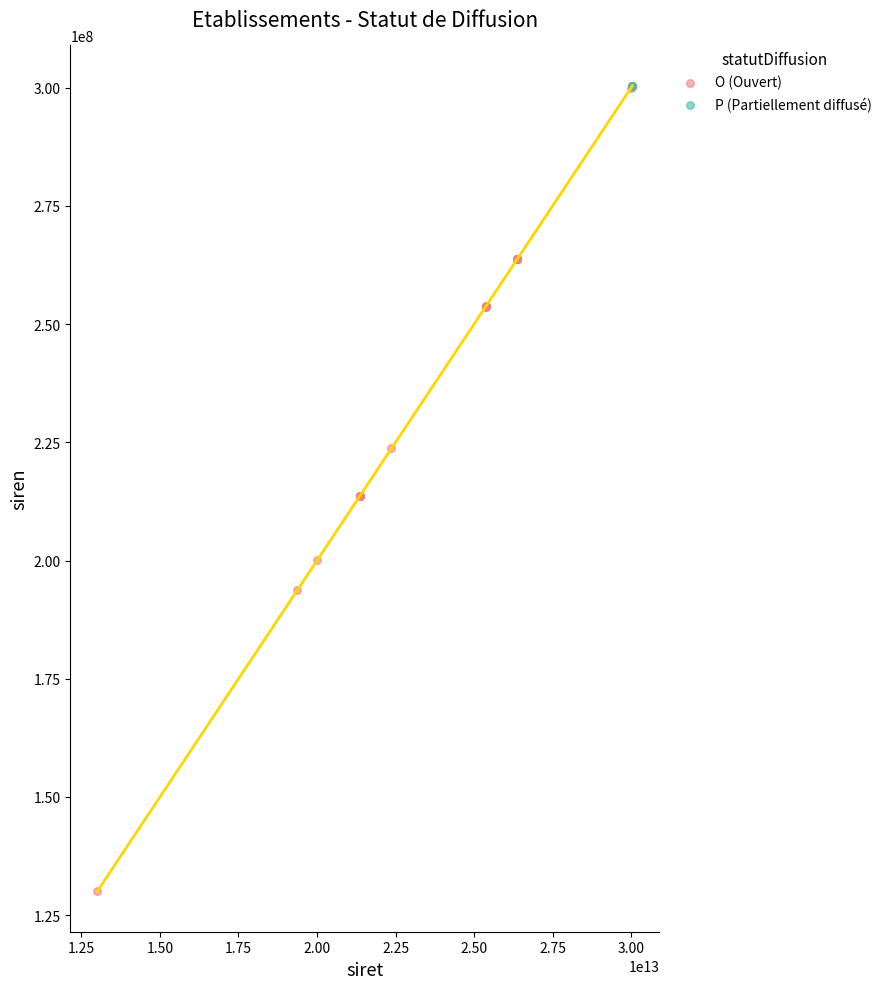

What are all the series names shown in the legend?

O (Ouvert), P (Partiellement diffusé)